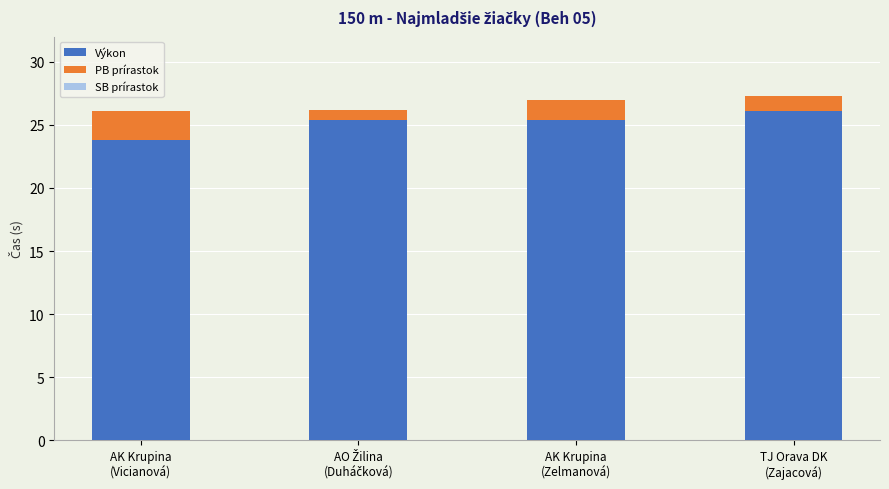

What is the difference between the maximum and second lowest values in the Výkon series?

0.7